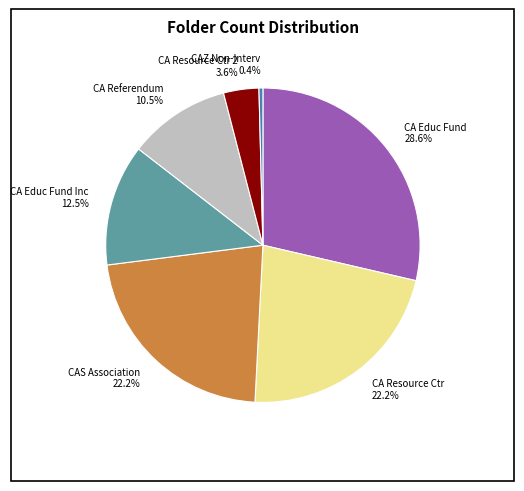

To the nearest percent, what is the average slice percentage?

14%